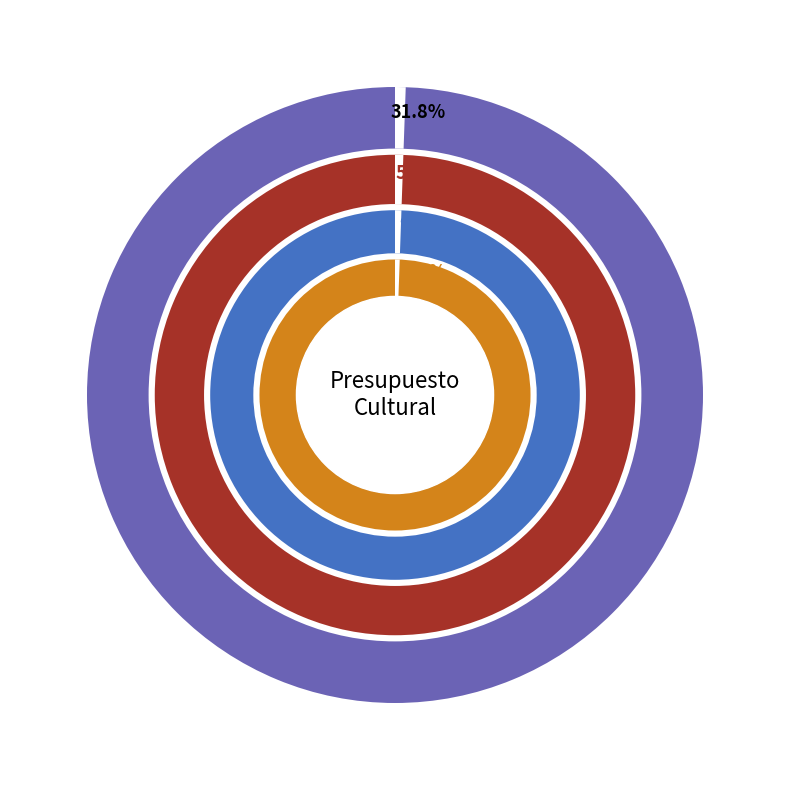

What percentage is NOT represented by BIENES Y SERVICIOS DE CONSUMO?

97.0%